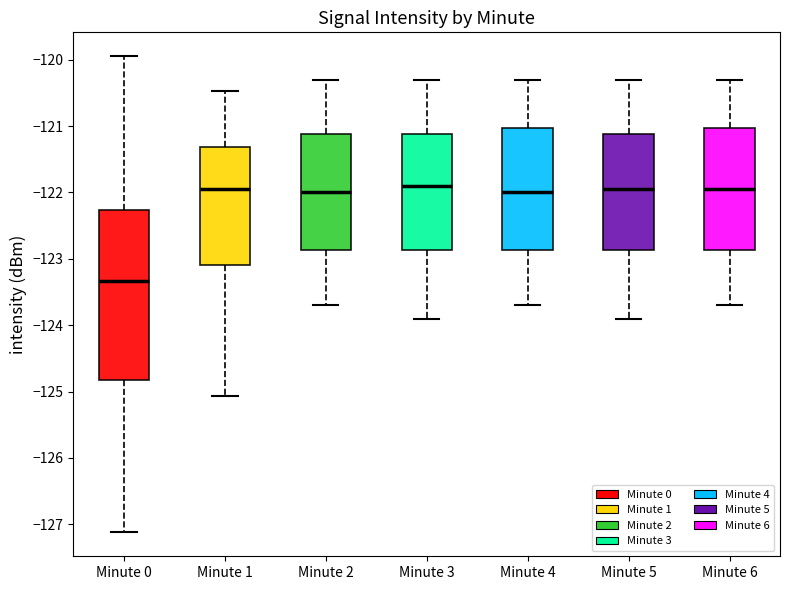

Comparing the boxes themselves (not the whiskers), which one is the tallest?

Minute 0